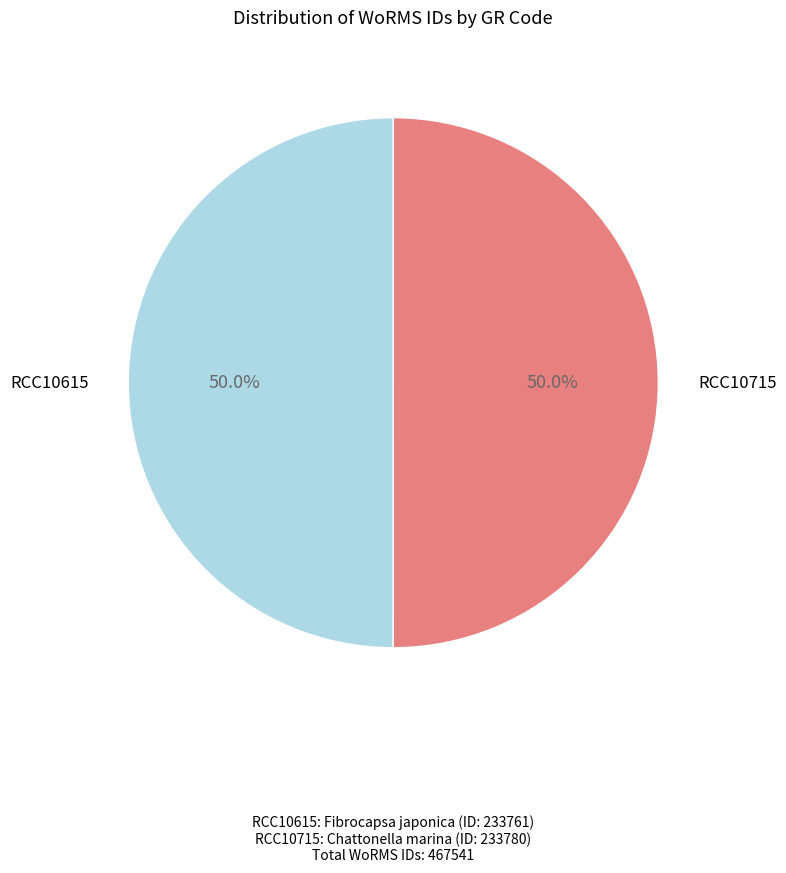

Is the sum of RCC10615 and RCC10715 greater than half?

Yes